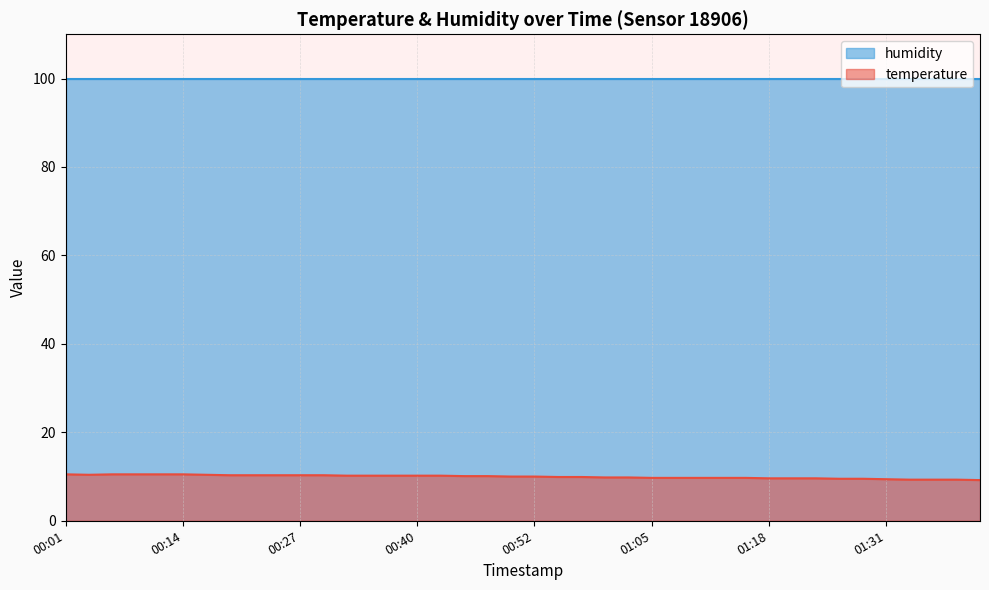

Where is the first local minimum?

00:04